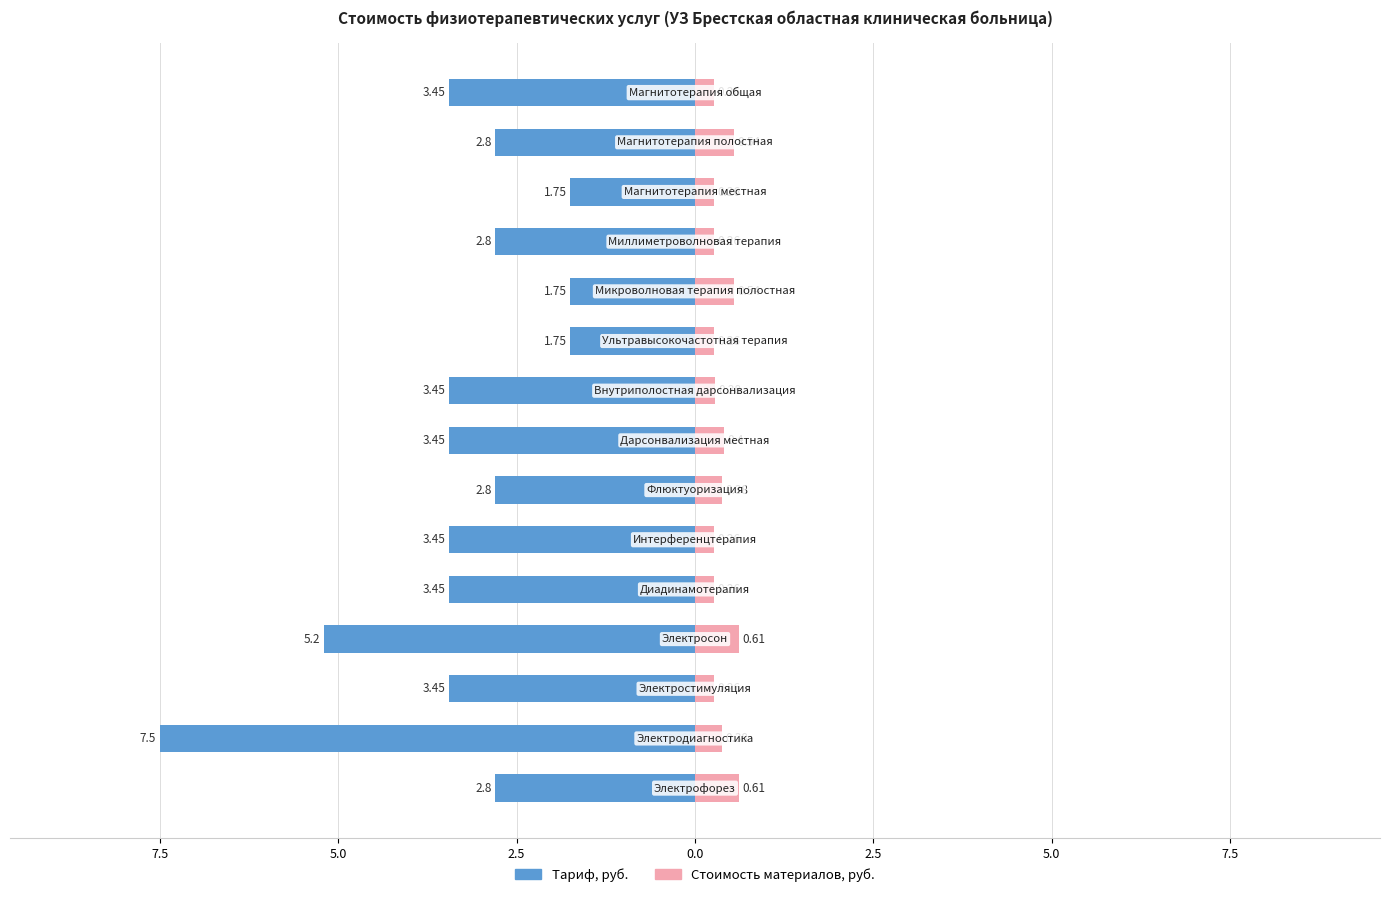

Are the bars horizontal?

Yes